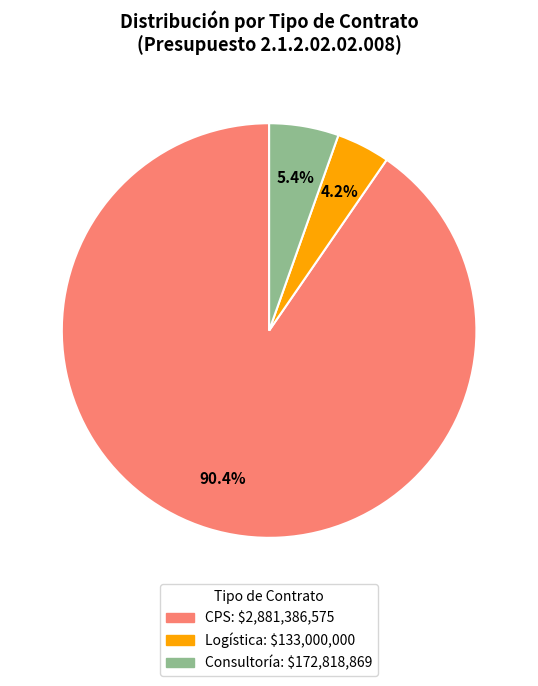

Is there any slice that represents more than half of the pie?

Yes